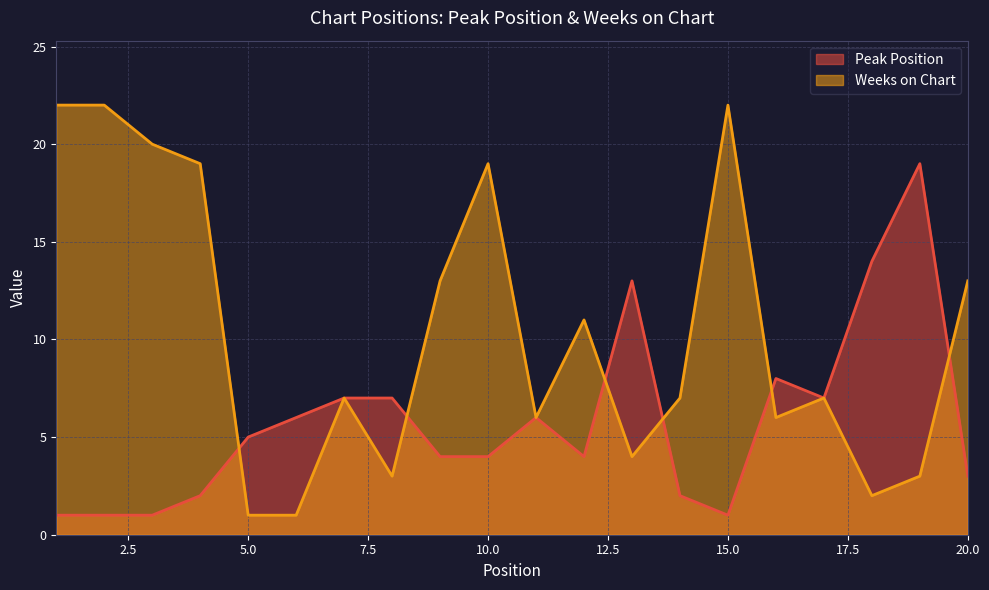

Which series has the largest total across all categories?

Weeks on Chart